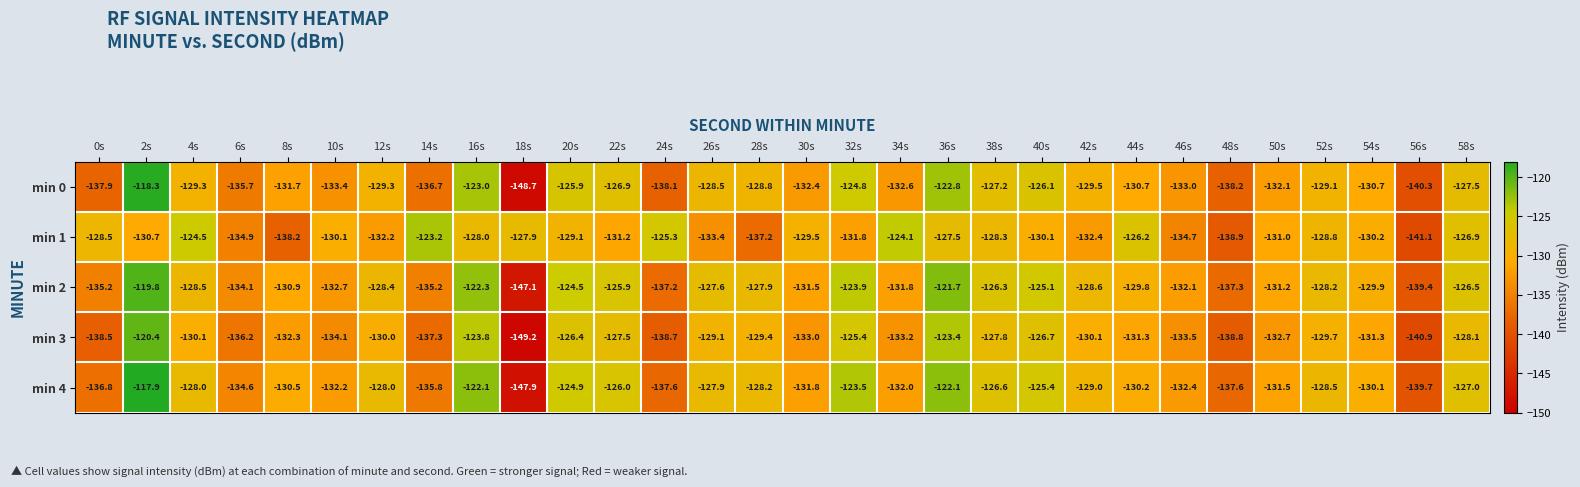

Rank the series by their maximum value, from lowest to highest.

min 1, min 3, min 2, min 0, min 4